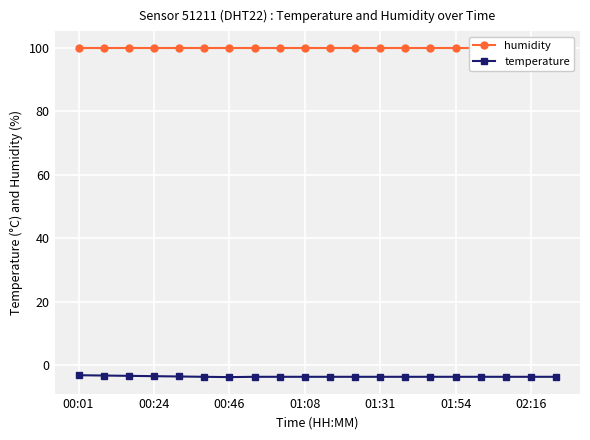

What is the highest value of the temperature series?

-3.2